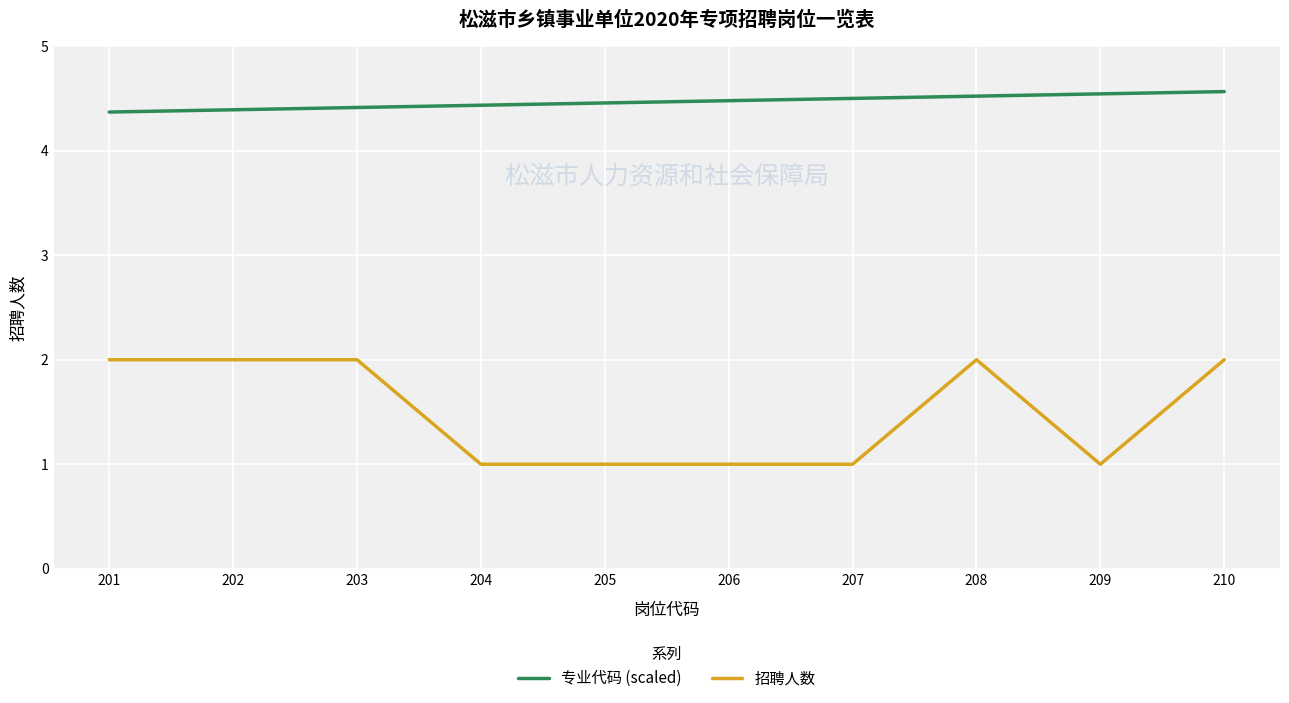

What is the average value of the 专业代码 (scaled) series?

4.5